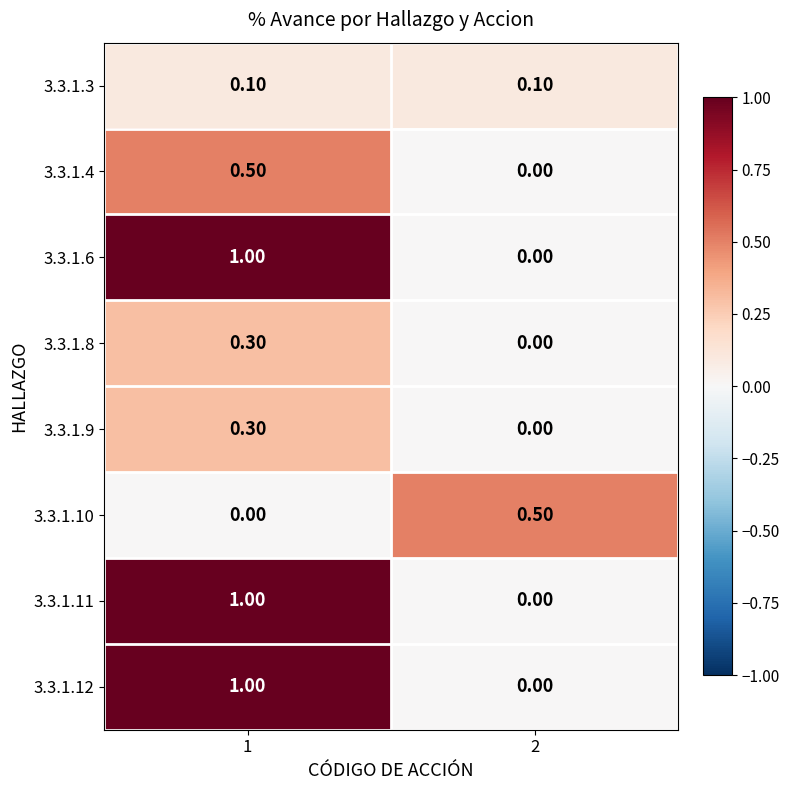

List the labels in order of 3.3.1.12 value, smallest first.

2, 1